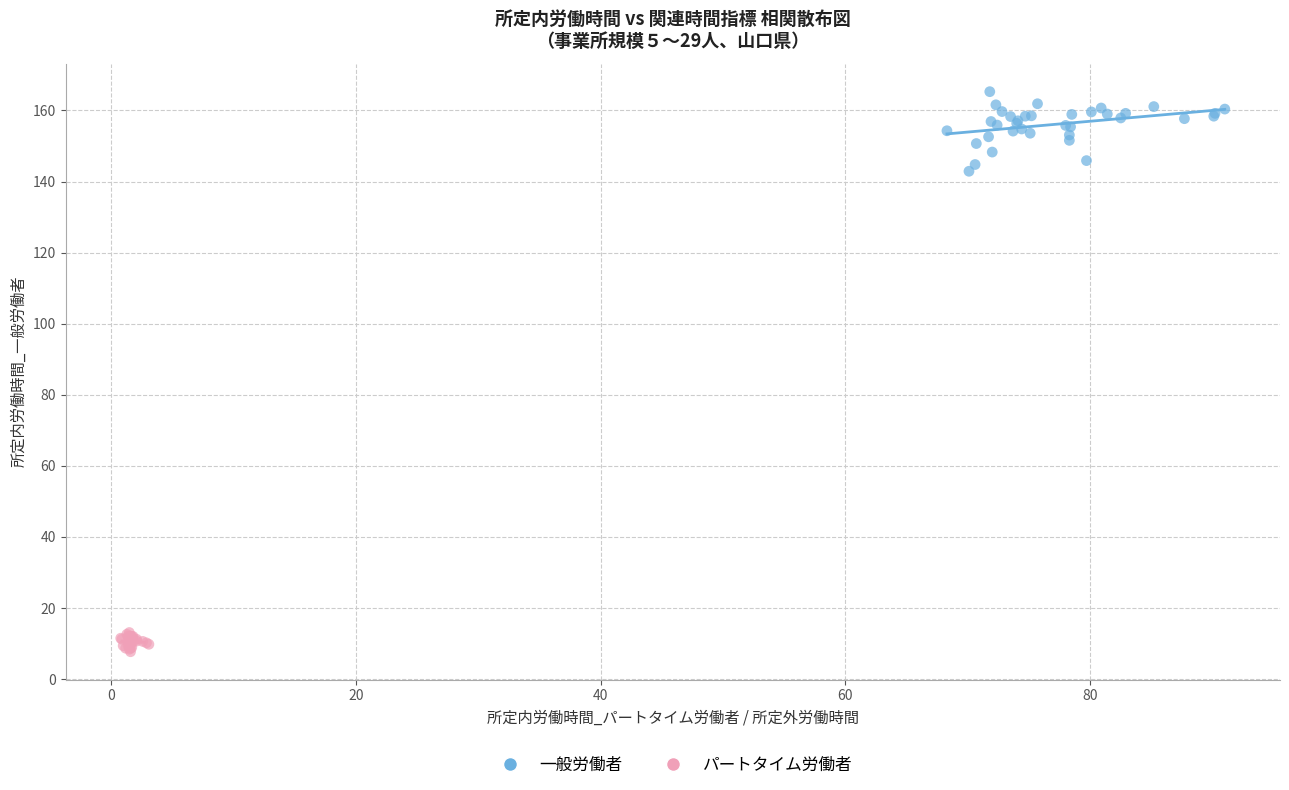

Which series has the widest spread of Y values?

一般労働者